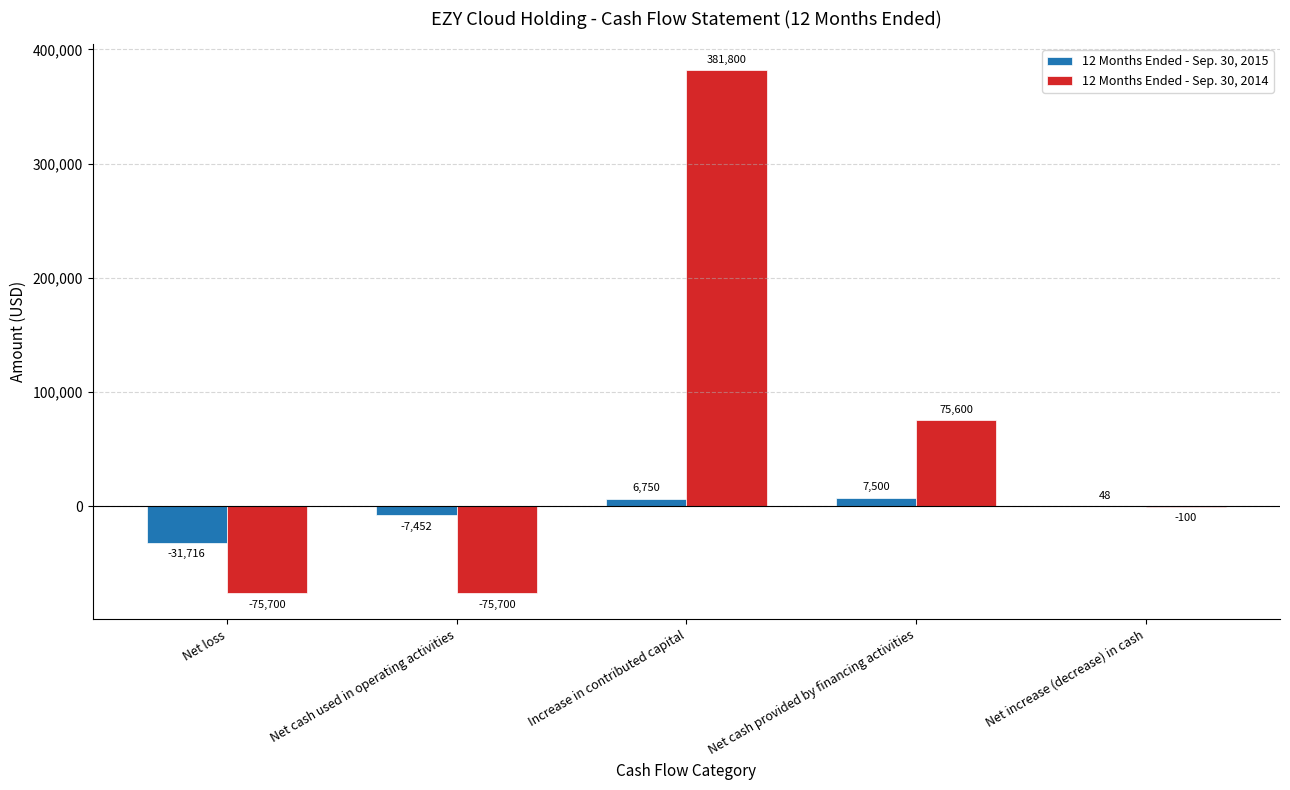

Which series has the largest total across all categories?

12 Months Ended - Sep. 30, 2014